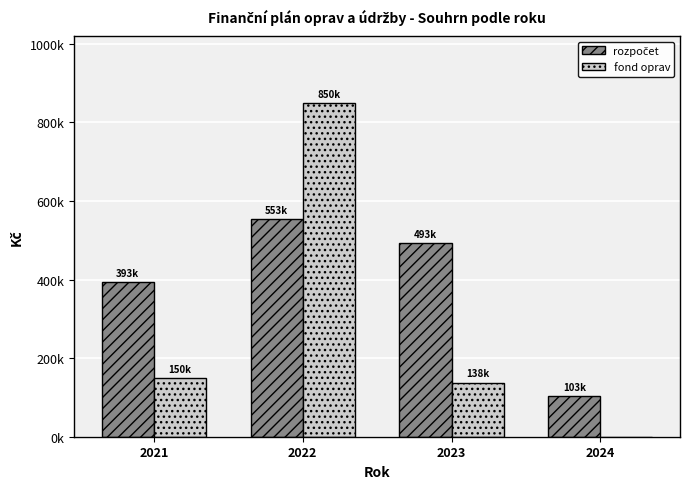

Are the bars grouped side by side (vs. stacked)?

Yes